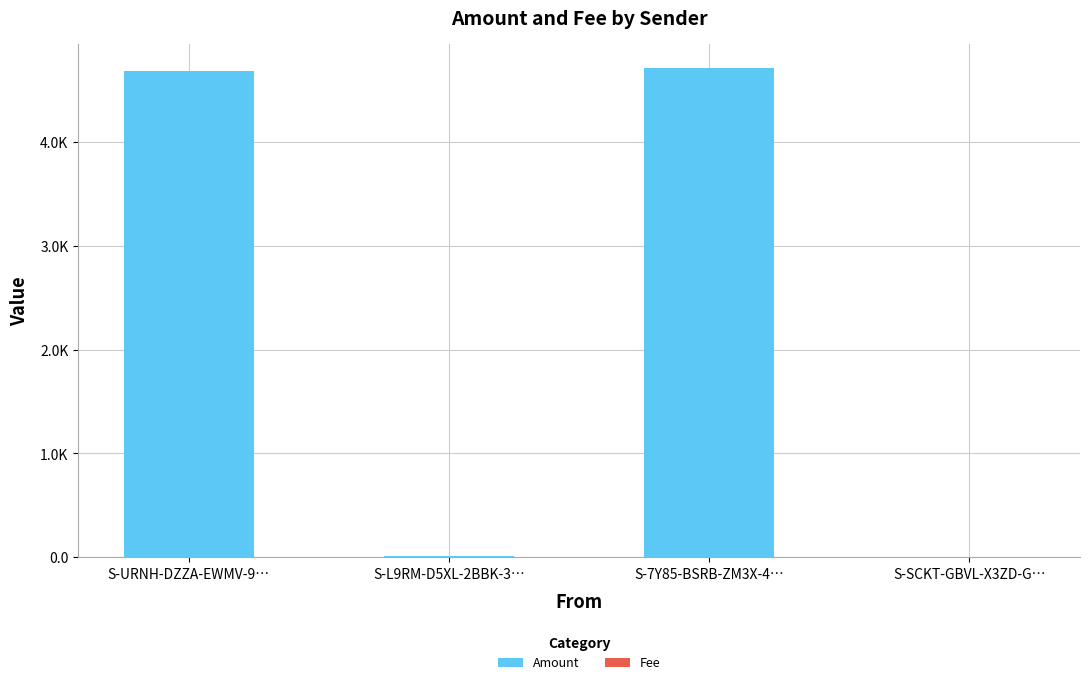

Which series has the largest range (max minus min)?

Amount